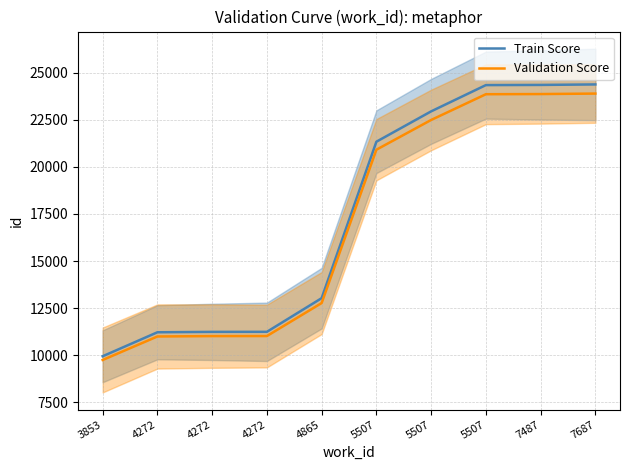

Which label corresponds to the largest value in the chart?

7687